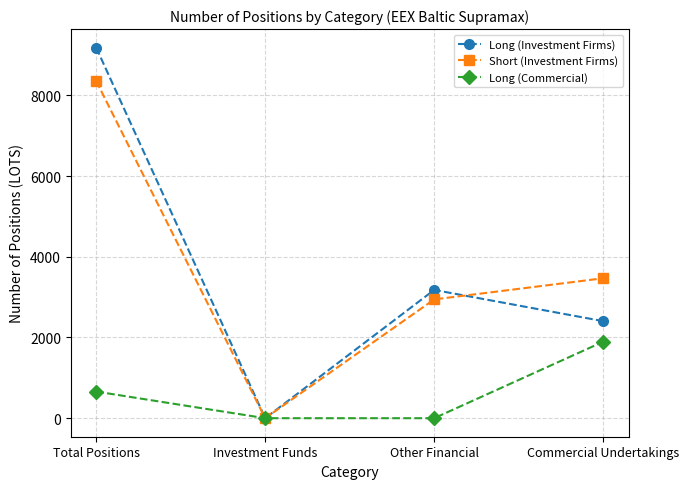

True or false: Short (Investment Firms) and Long (Investment Firms) cross at least once.

True